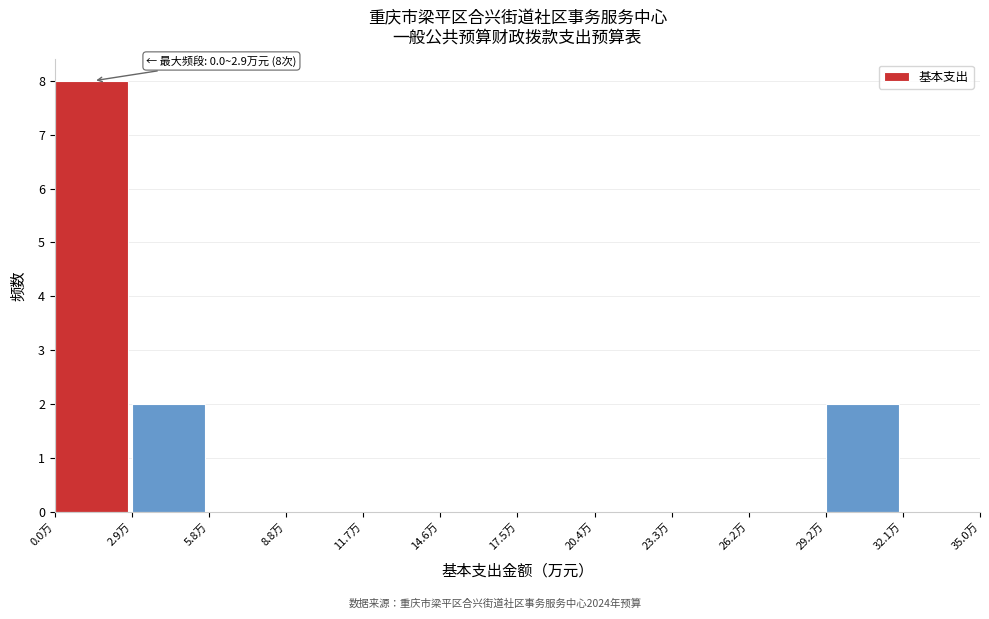

Over which range of the x-axis is the bar tallest?

0.0 to 3.0